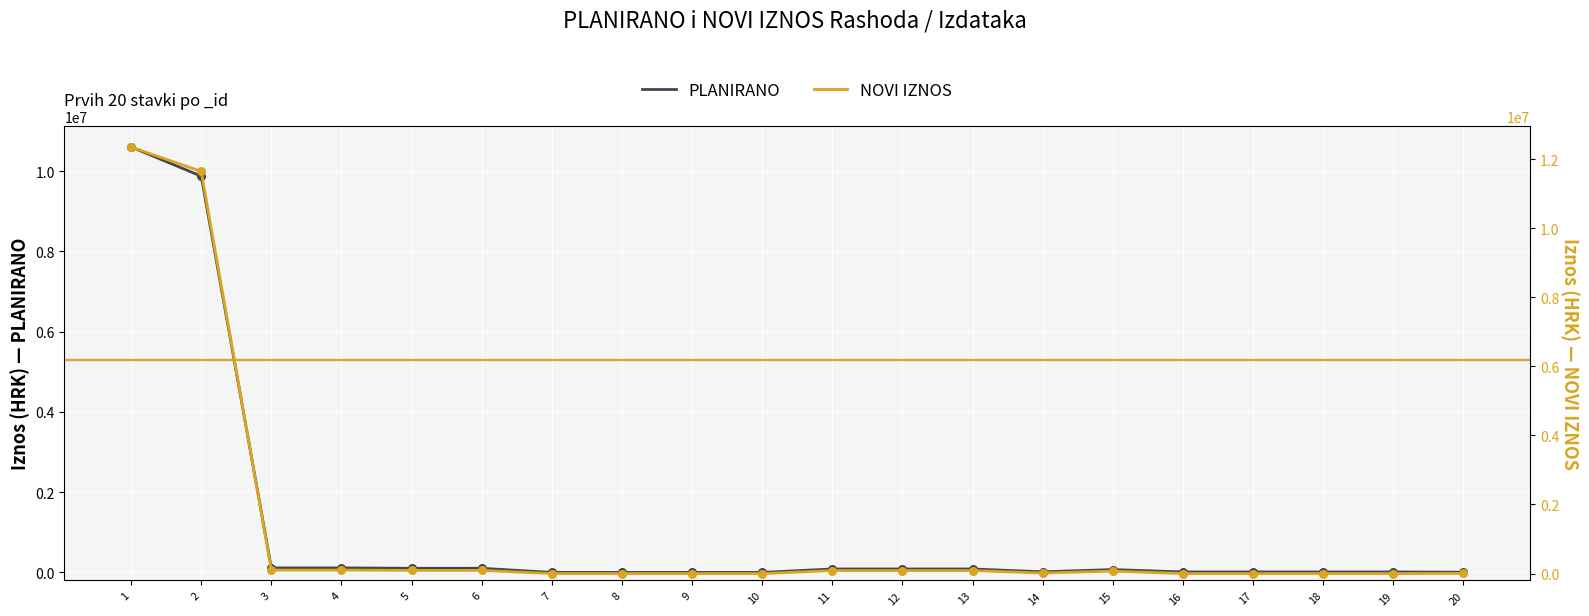

What is the total value across all series at 6?

194000